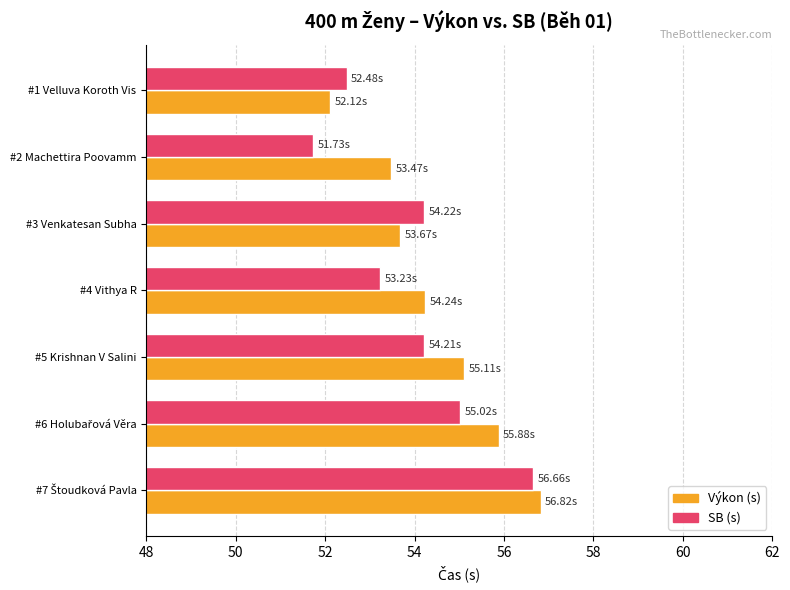

Between #4 Vithya R and #5 Krishnan V Salini, which series saw the biggest shift?

SB (s)